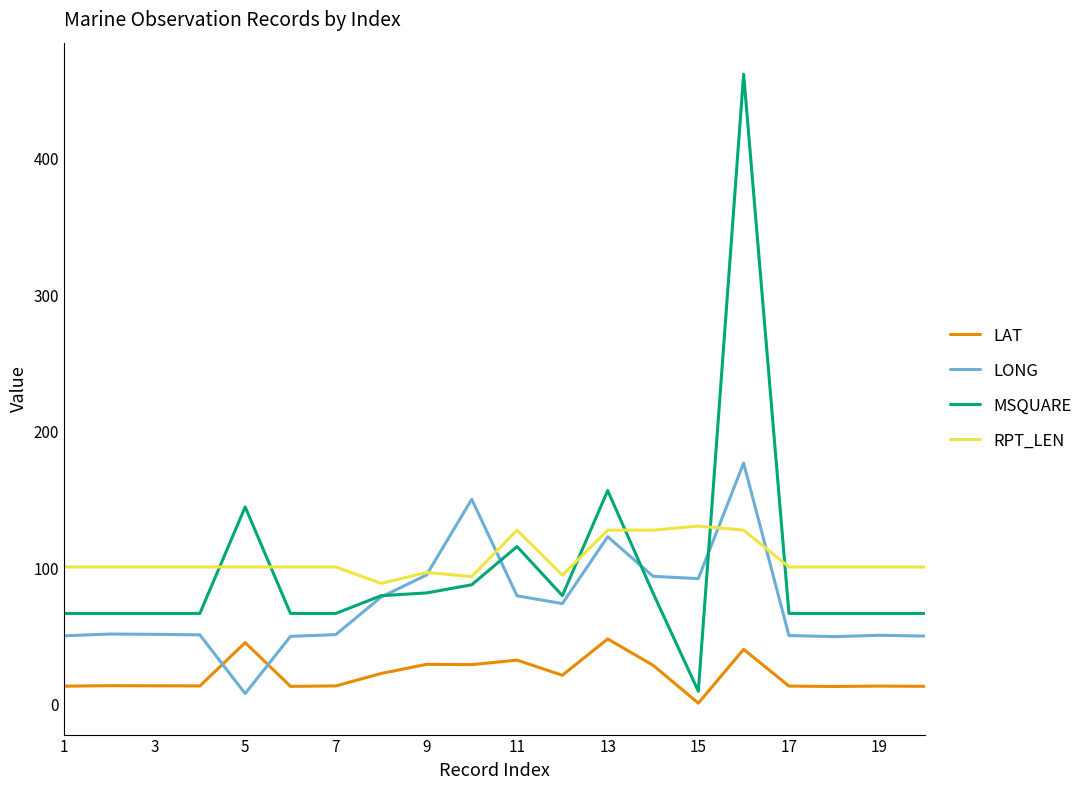

Which series has the largest range (max minus min)?

MSQUARE